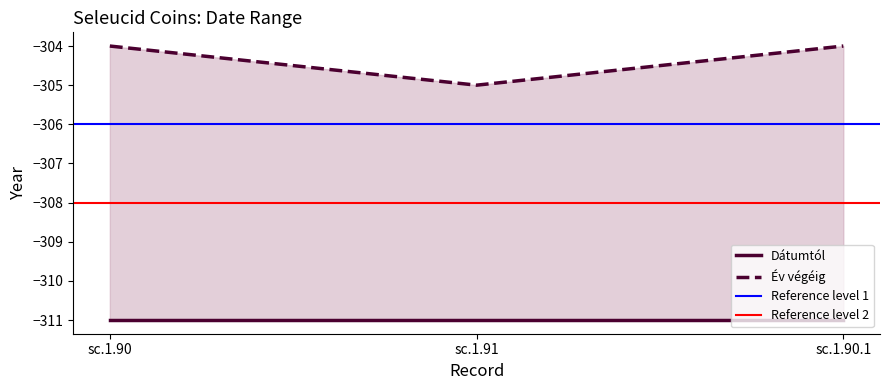

What is the label of the 2nd point from the left?

sc.1.91